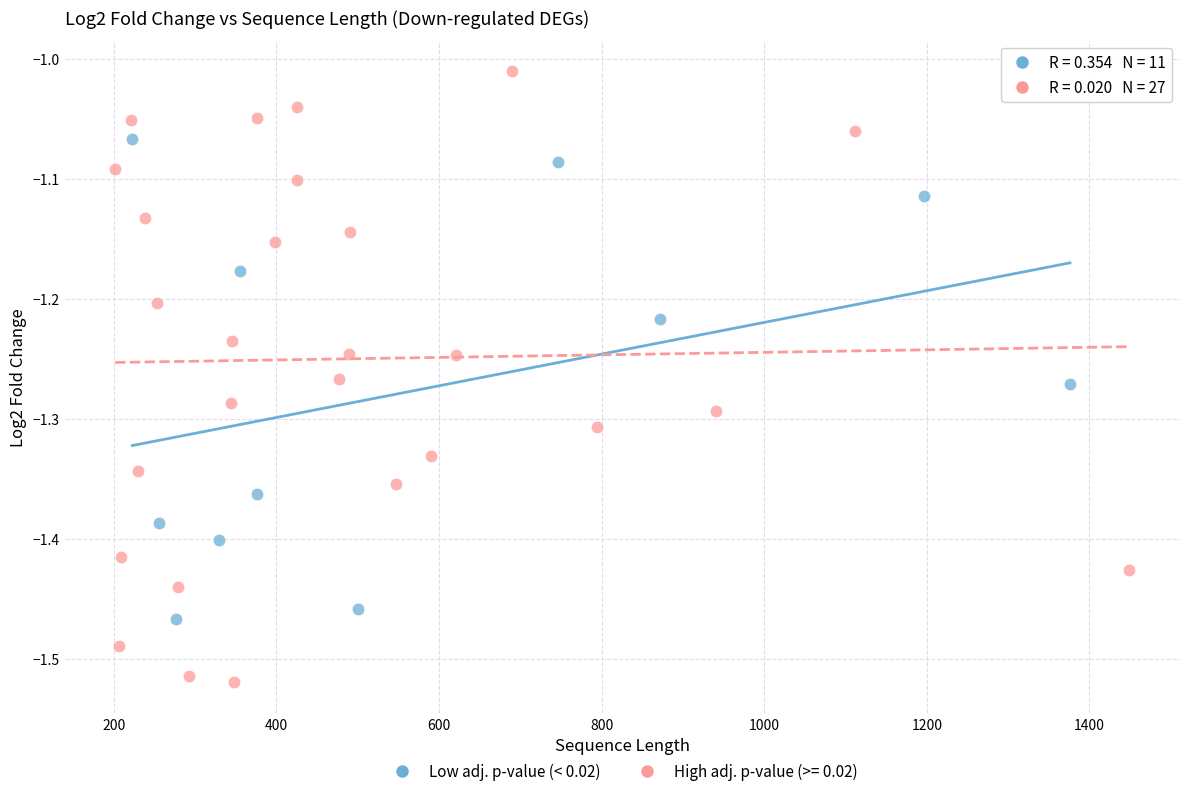

Which series reaches the minimum Y coordinate?

High adj. p-value (>= 0.02)